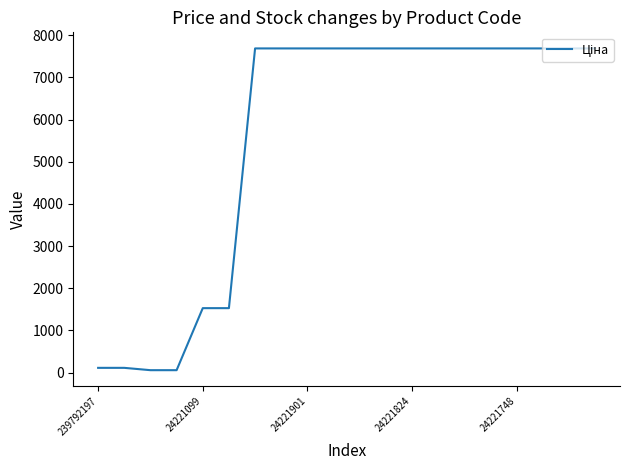

How many categories are shown in the chart?

20